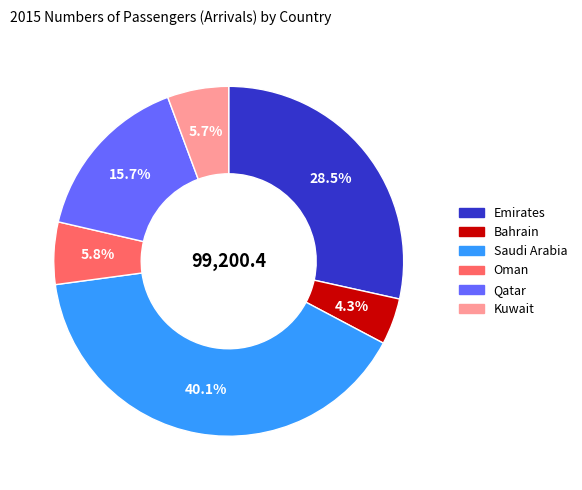

To the nearest percent, what is the combined percentage of Bahrain and Qatar?

20%